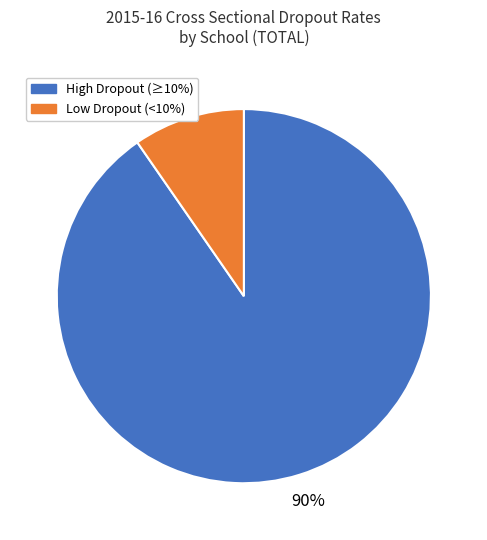

How many segments does this pie chart have?

2